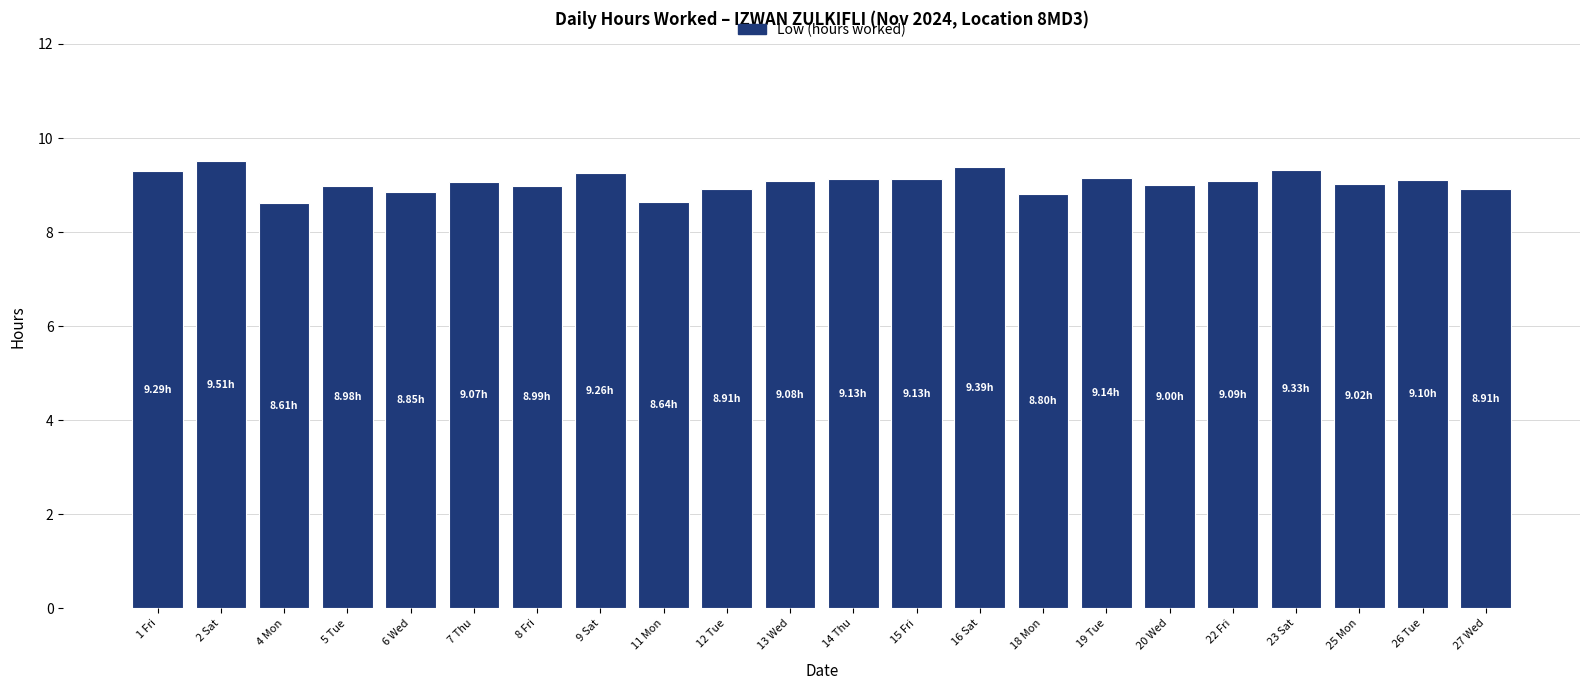

What position from the right is 7 Thu?

17